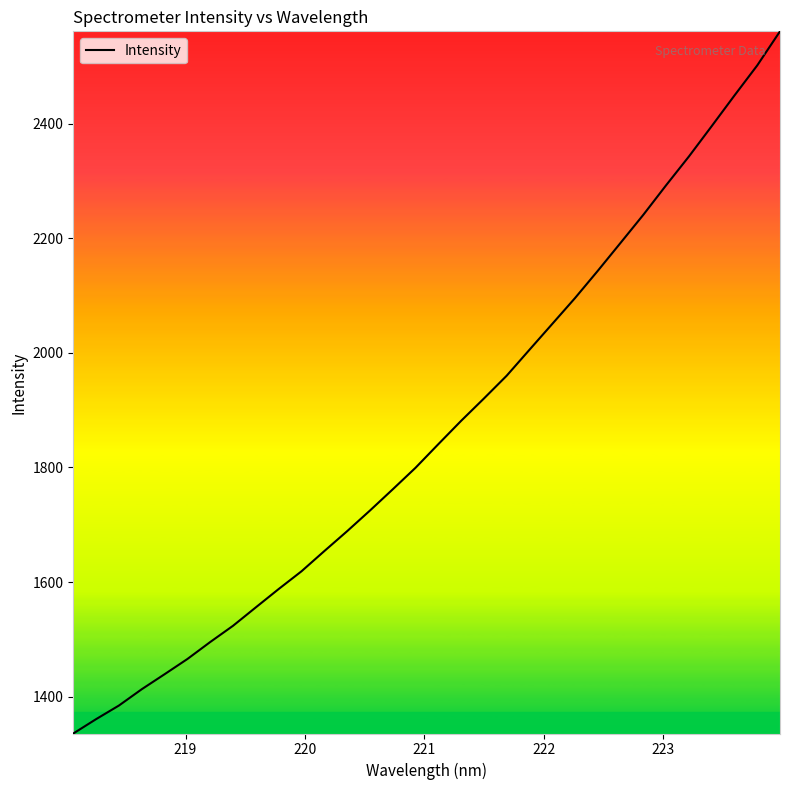

How many values exceed 1840?

16